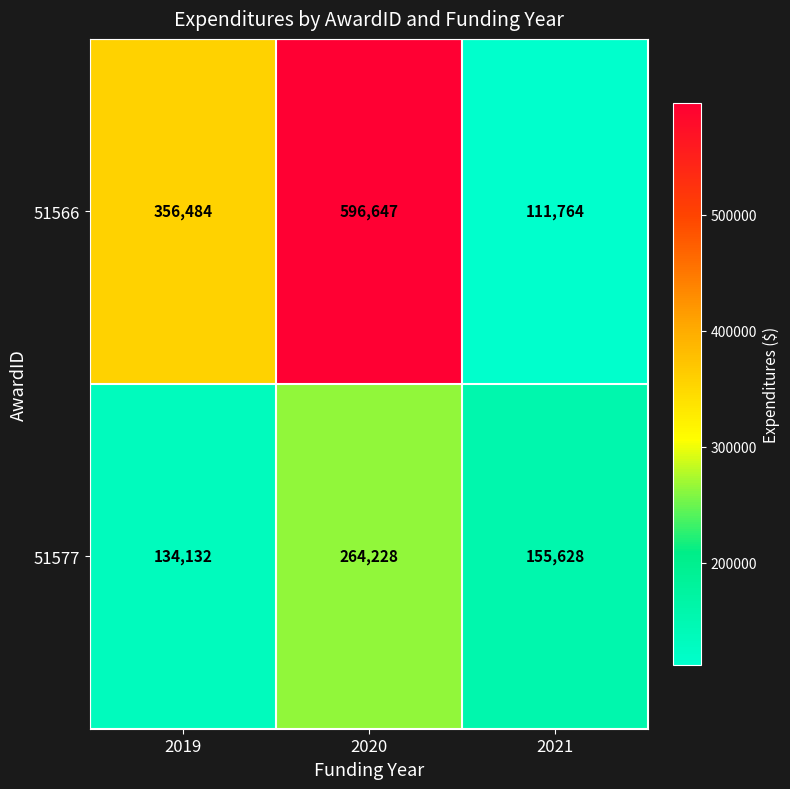

At which label does 51566 reach its peak?

2020